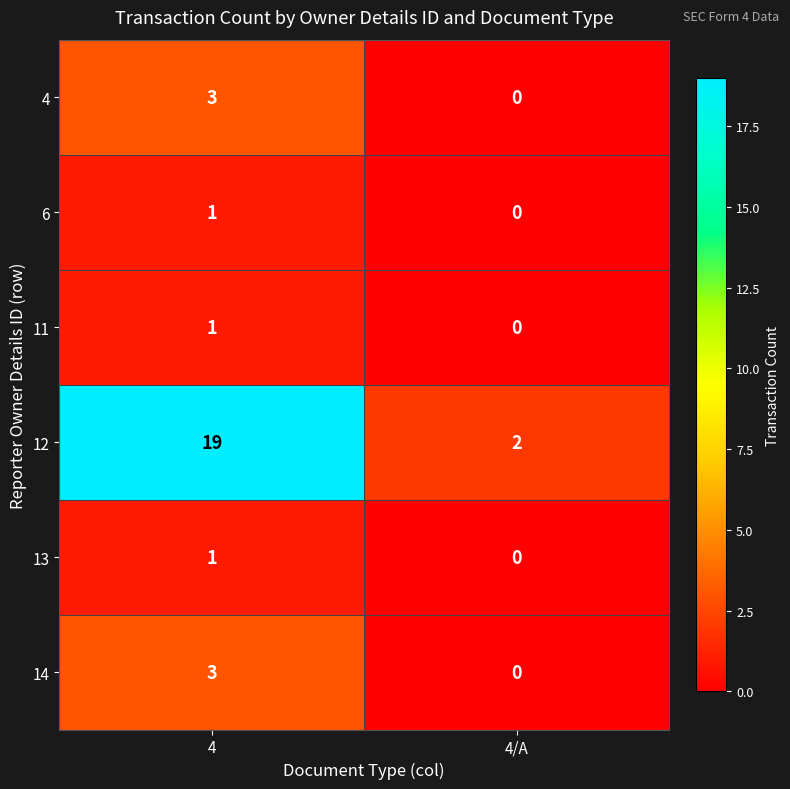

Reading left to right, list all the values displayed in this chart.

4: 3	0
6: 1	0
11: 1	0
12: 19	2
13: 1	0
14: 3	0